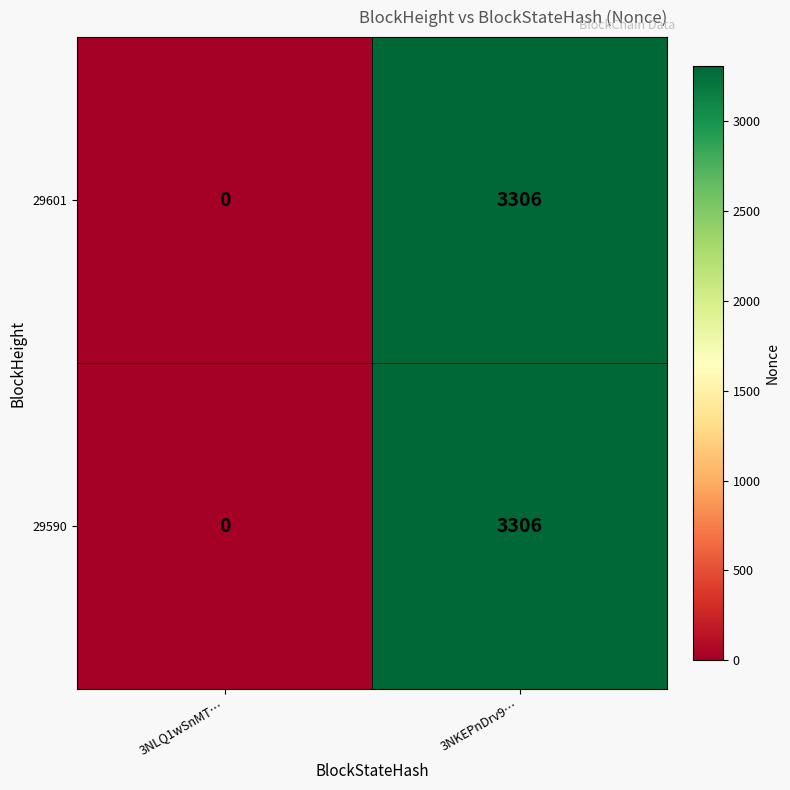

What is the sum of all 29601 values?

3306